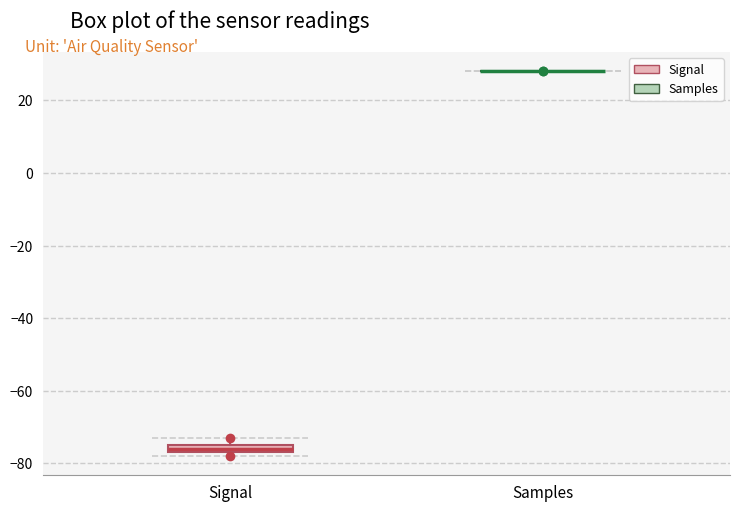

Which box is the tallest, from its lower edge to its upper edge?

Signal